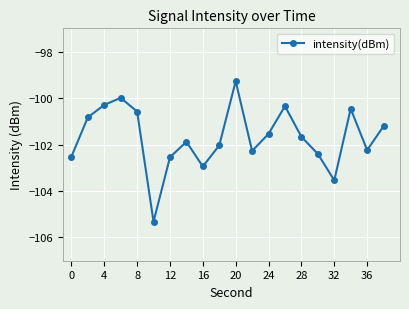

What is the sum of all values?

-2033.9